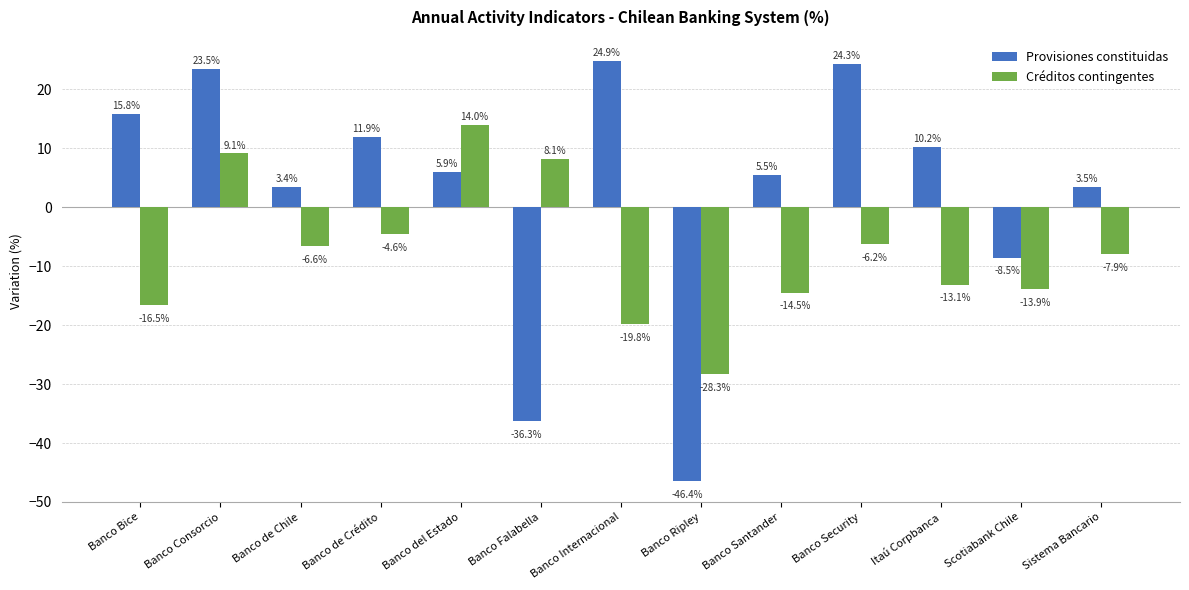

What is the sum of the Provisiones constituidas values at Scotiabank Chile and Banco de Crédito?

3.3